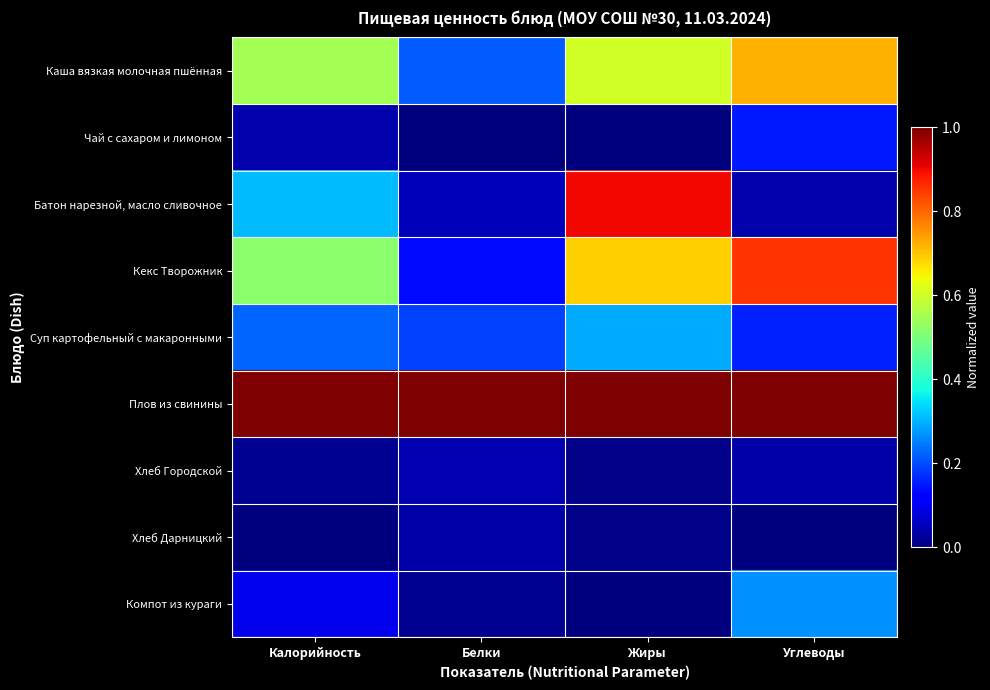

What is the total value across all series at Углеводы?

3.2